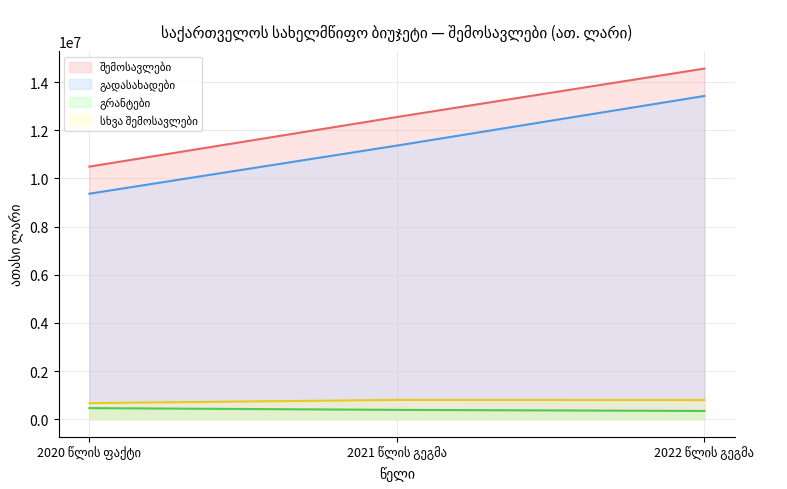

How many data points in სხვა შემოსავლები are above 795000?

1